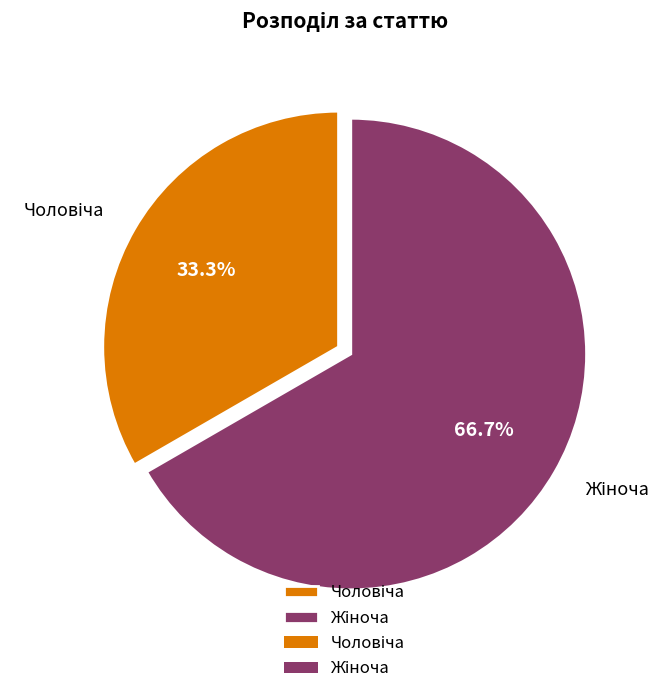

Does any single category account for the majority?

Yes